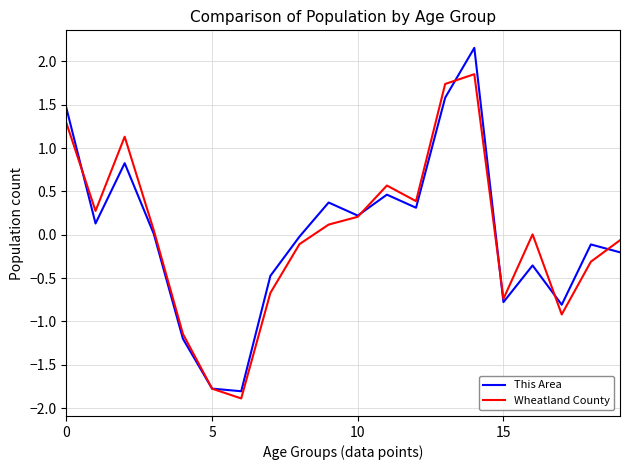

True or false: This Area has more than 1 interior local peaks.

True